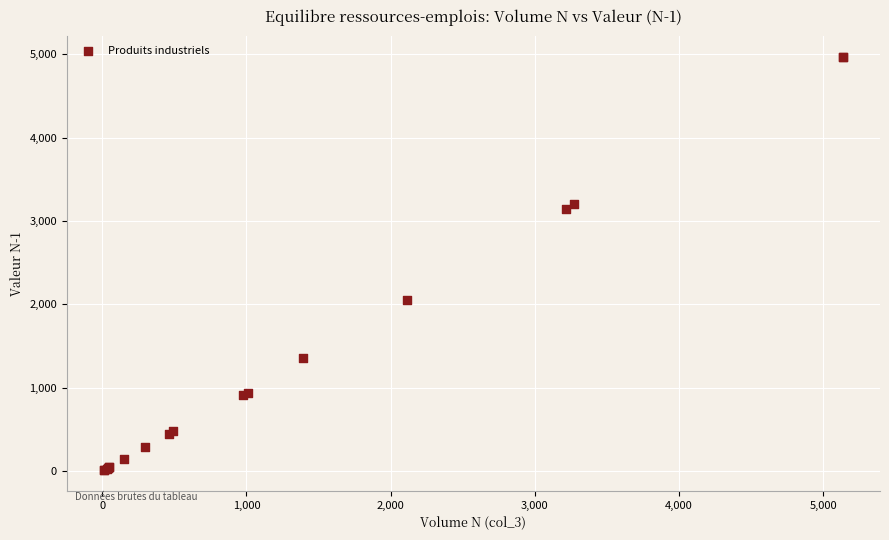

What Y value in the scatter plot is closest to 2489?

2051